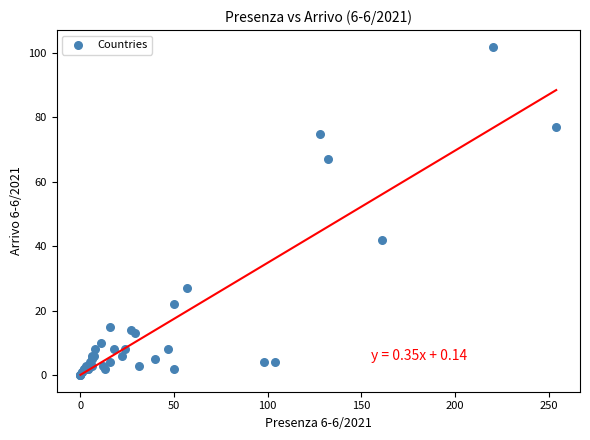

What Y value in the scatter plot is closest to 51?

42